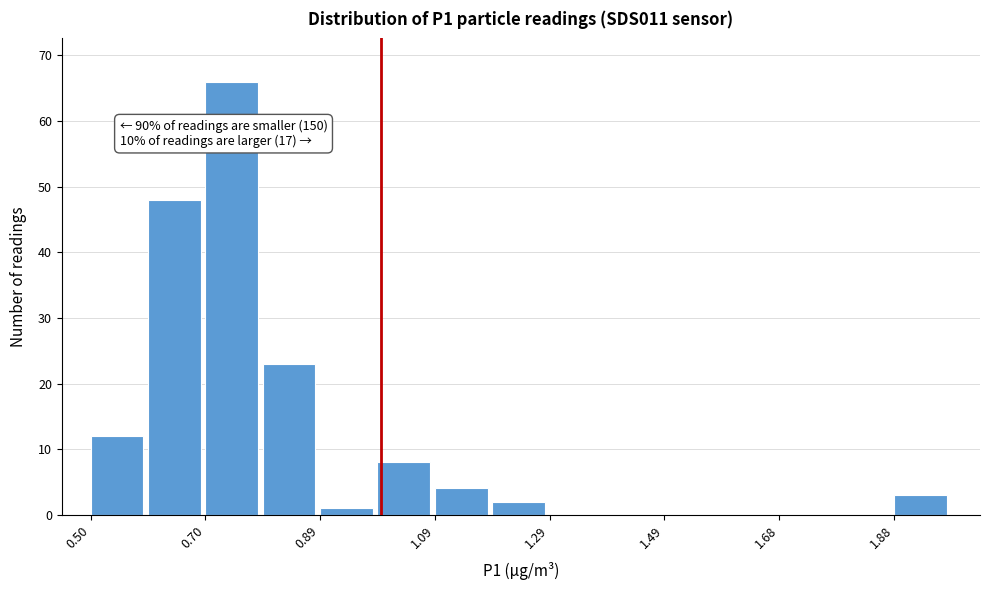

Which range on the x-axis has the tallest bar?

0.70 to 0.80